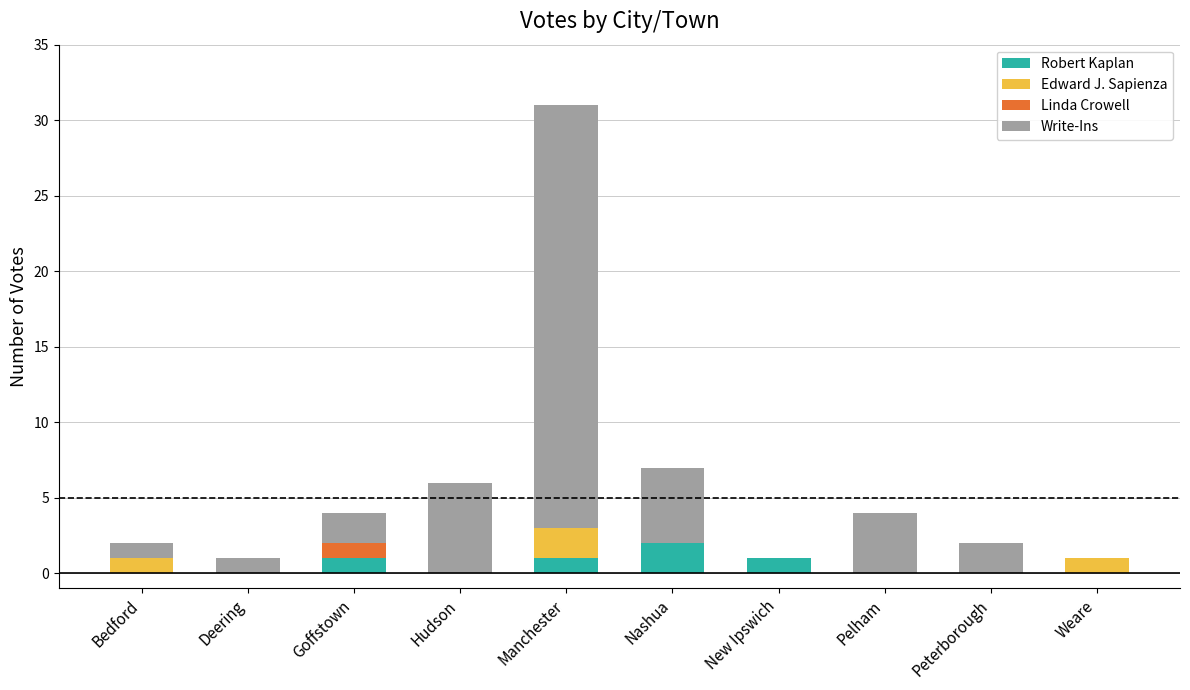

What is the sum of all Robert Kaplan values?

5